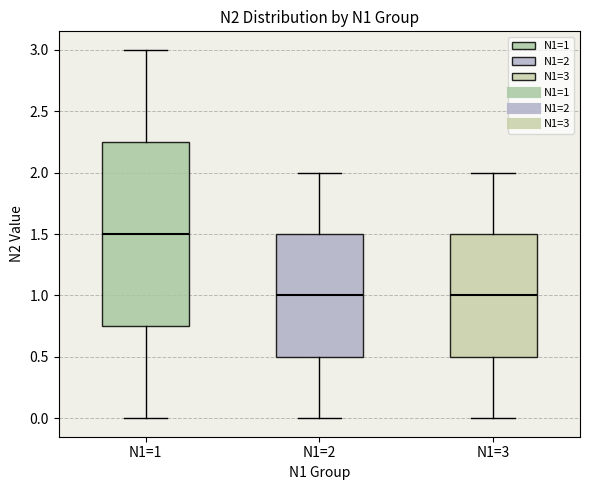

Reading left to right, transcribe this box plot: for each box, give where its median line is, the range the box spans, and where its two whiskers end, as read against the y-axis. The values are not printed on the chart, so give them approximately, as read against the axis.

N1=1: median 1.50, box 0.75 to 2.25, whiskers 0.00 to 3.00
N1=2: median 1.00, box 0.50 to 1.50, whiskers 0.00 to 2.00
N1=3: median 1.00, box 0.50 to 1.50, whiskers 0.00 to 2.00